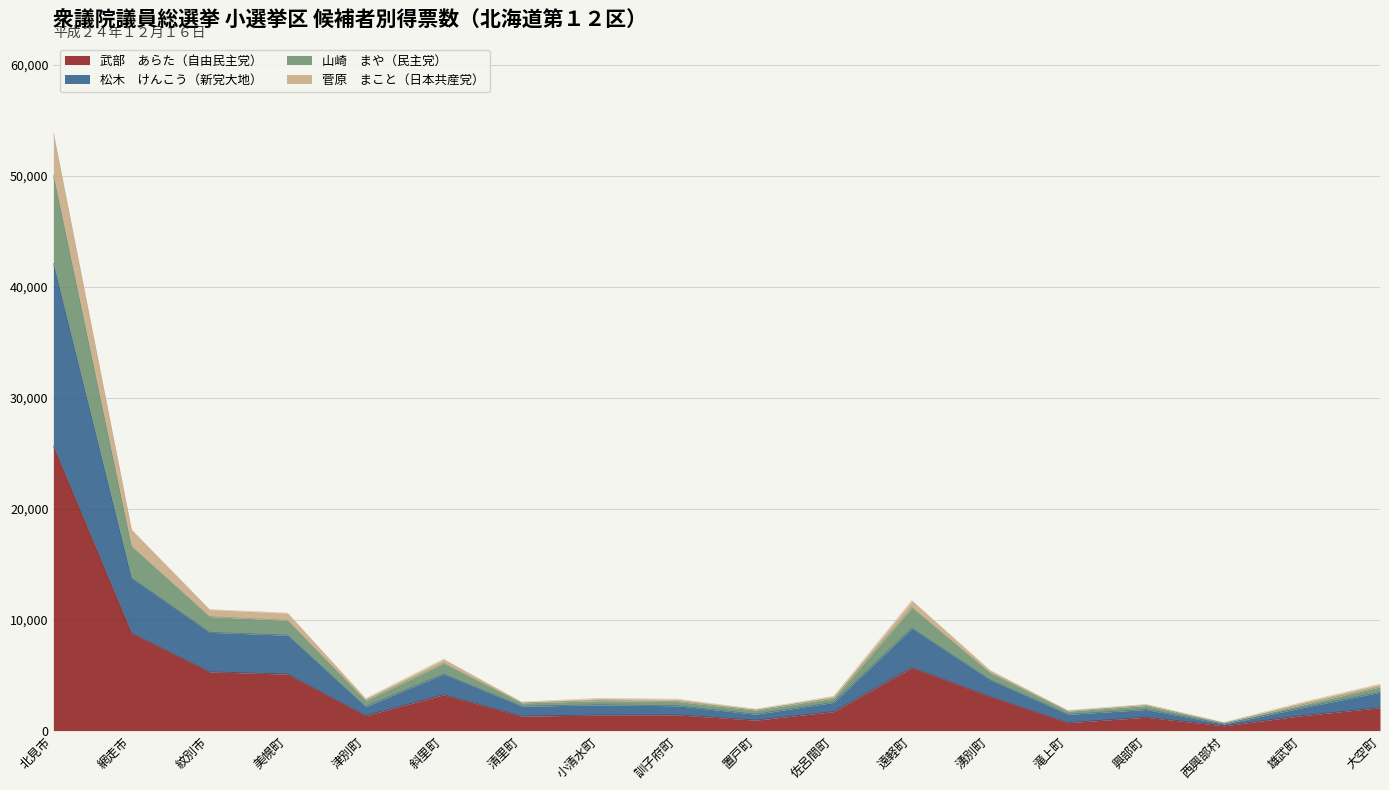

At which category is the sum across all series the highest?

北見市